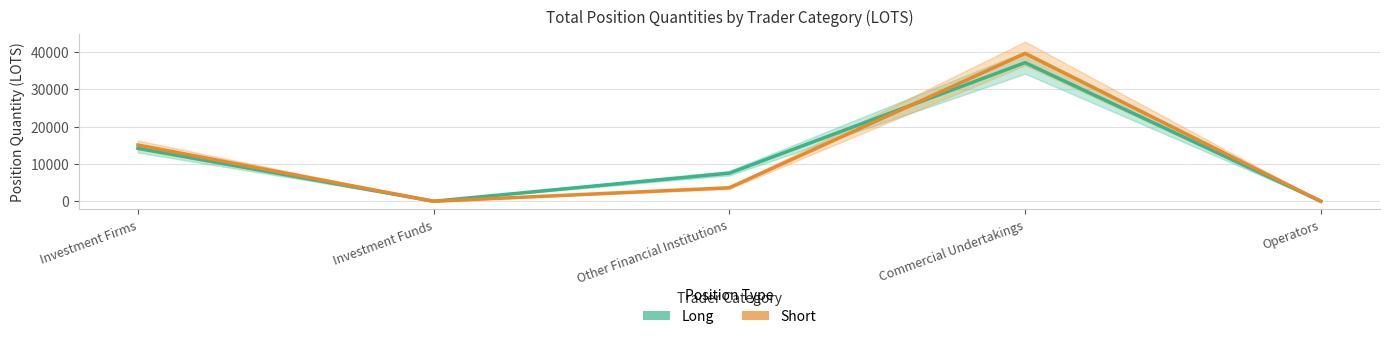

What is the maximum value for Long?

37112.0